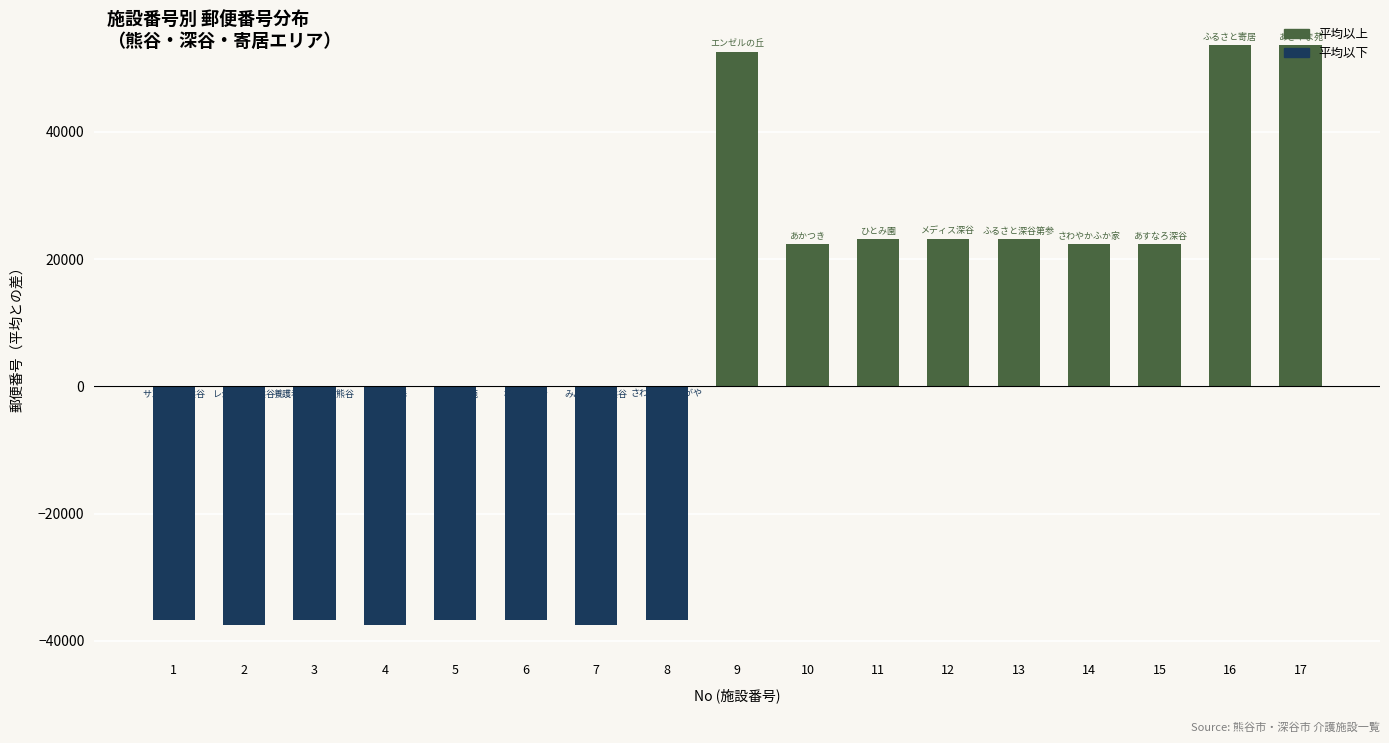

What is the minimum value shown in the chart?

-37589.9